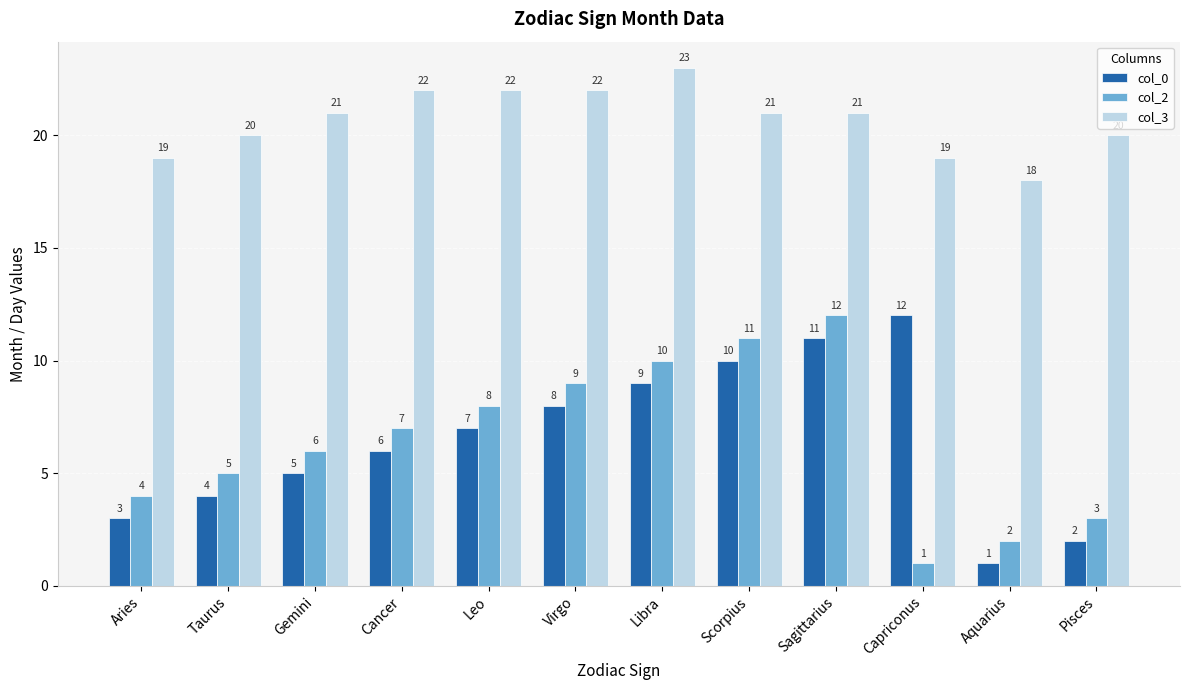

What position from the left is Pisces?

12